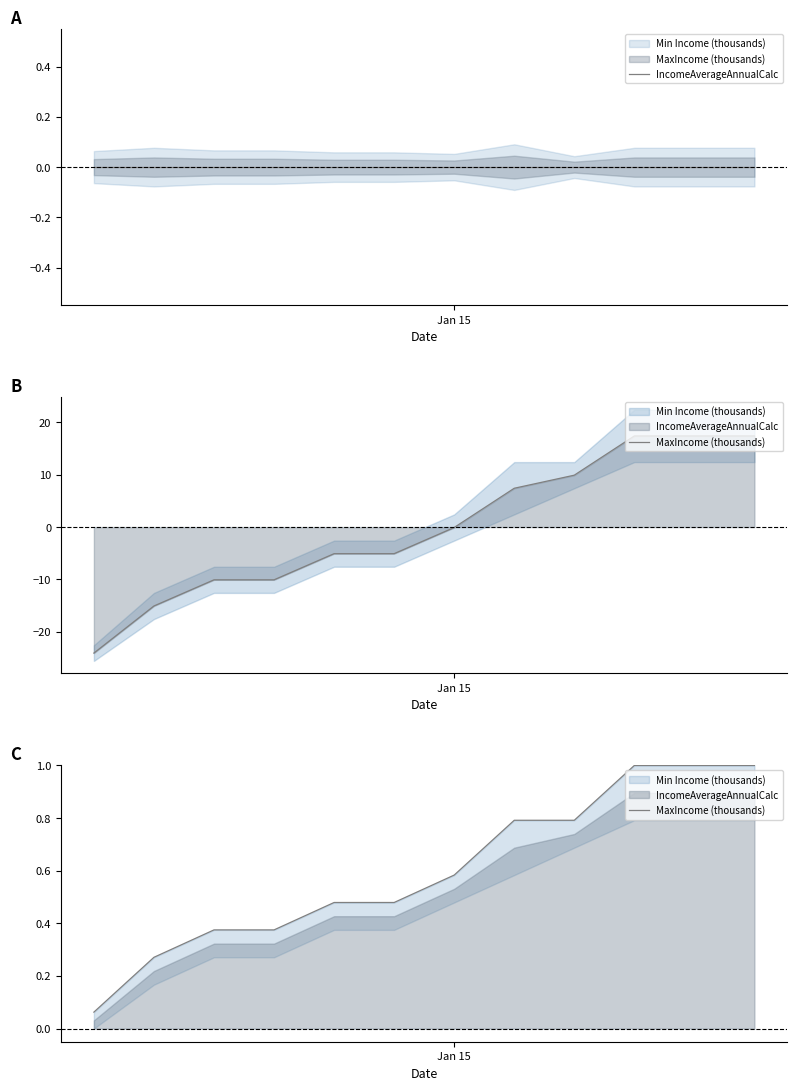

Which series has the largest total across all categories?

MaxIncome (thousands)